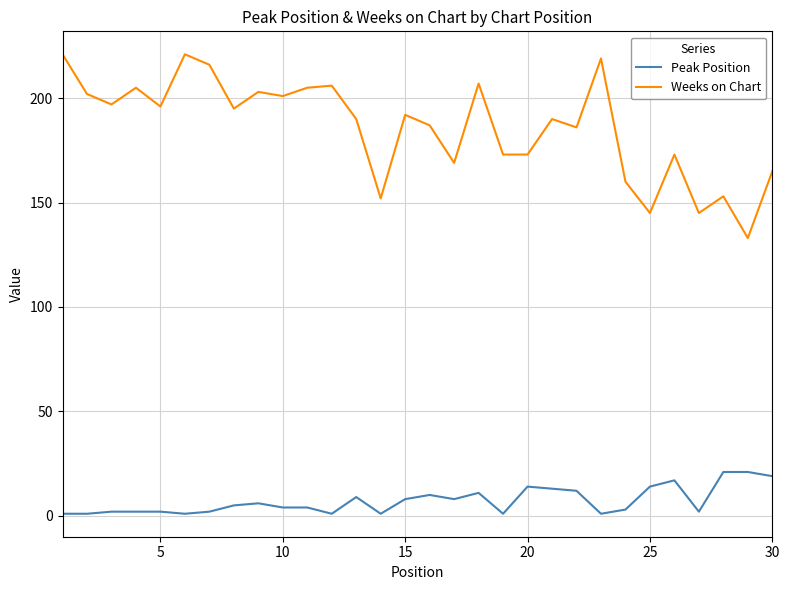

True or false: Weeks on Chart and Peak Position intersect in this chart.

False